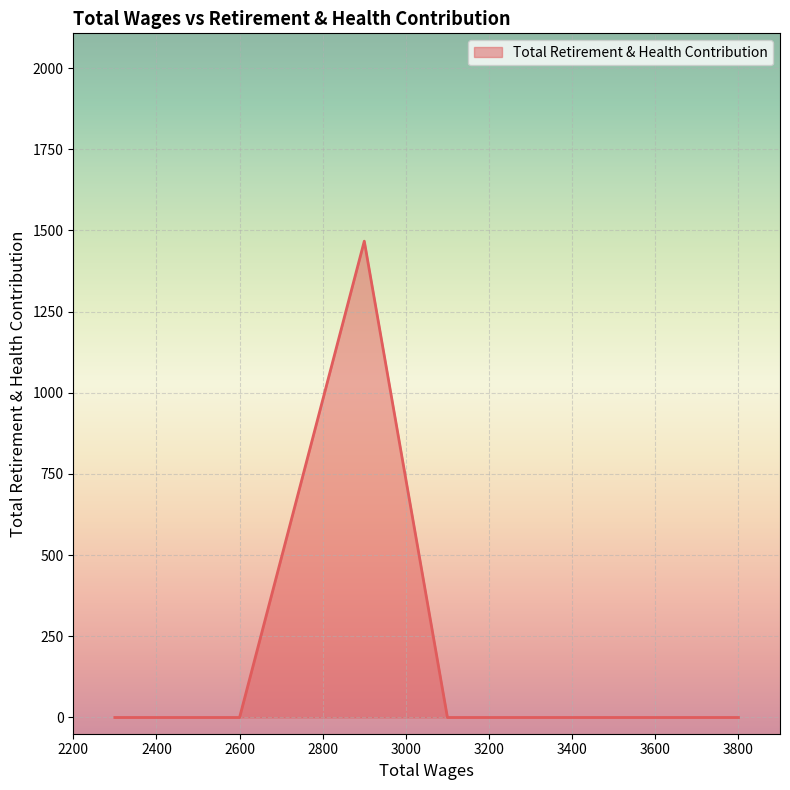

What is the sum of all values?

1467